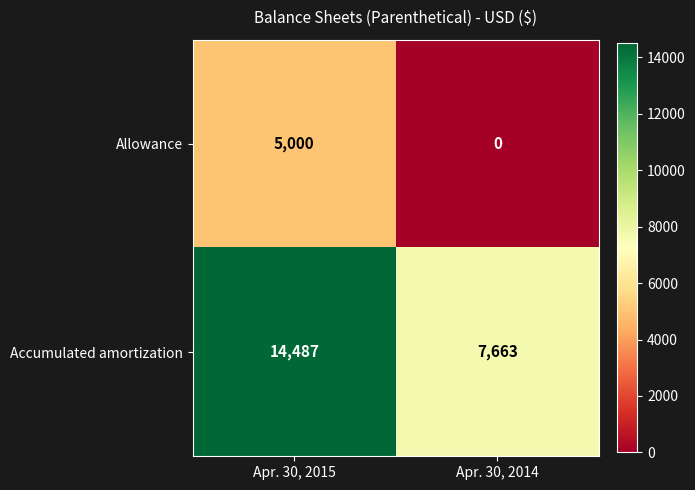

Reading left to right, extract all data points from this chart.

Allowance: 5000	0
Accumulated amortization: 14487	7663